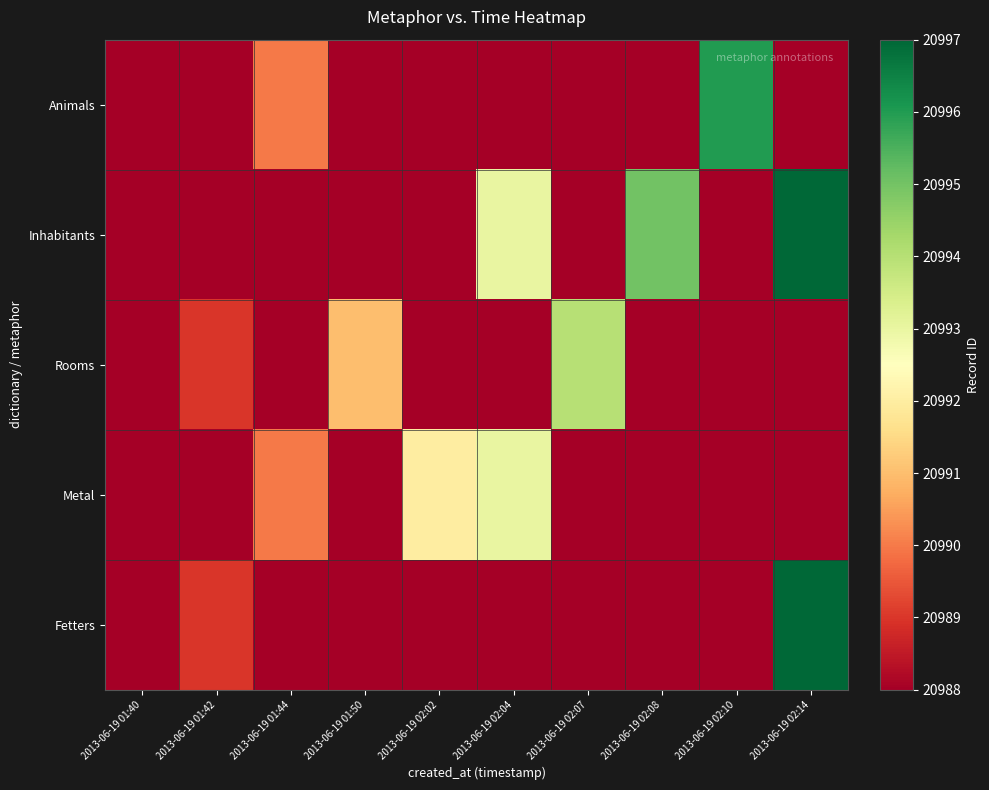

Reading left to right, extract all data points from this chart.

Animals: 2013-06-19 01:40=20988	2013-06-19 01:42=20988	2013-06-19 01:44=20990	2013-06-19 01:50=20988	2013-06-19 02:02=20988	2013-06-19 02:04=20988	2013-06-19 02:07=20988	2013-06-19 02:08=20988	2013-06-19 02:10=20996	2013-06-19 02:14=20988
Inhabitants: 2013-06-19 01:40=20988	2013-06-19 01:42=20988	2013-06-19 01:44=20988	2013-06-19 01:50=20988	2013-06-19 02:02=20988	2013-06-19 02:04=20993	2013-06-19 02:07=20988	2013-06-19 02:08=20995	2013-06-19 02:10=20988	2013-06-19 02:14=20997
Rooms: 2013-06-19 01:40=20988	2013-06-19 01:42=20989	2013-06-19 01:44=20988	2013-06-19 01:50=20991	2013-06-19 02:02=20988	2013-06-19 02:04=20988	2013-06-19 02:07=20994	2013-06-19 02:08=20988	2013-06-19 02:10=20988	2013-06-19 02:14=20988
Metal: 2013-06-19 01:40=20988	2013-06-19 01:42=20988	2013-06-19 01:44=20990	2013-06-19 01:50=20988	2013-06-19 02:02=20992	2013-06-19 02:04=20993	2013-06-19 02:07=20988	2013-06-19 02:08=20988	2013-06-19 02:10=20988	2013-06-19 02:14=20988
Fetters: 2013-06-19 01:40=20988	2013-06-19 01:42=20989	2013-06-19 01:44=20988	2013-06-19 01:50=20988	2013-06-19 02:02=20988	2013-06-19 02:04=20988	2013-06-19 02:07=20988	2013-06-19 02:08=20988	2013-06-19 02:10=20988	2013-06-19 02:14=20997